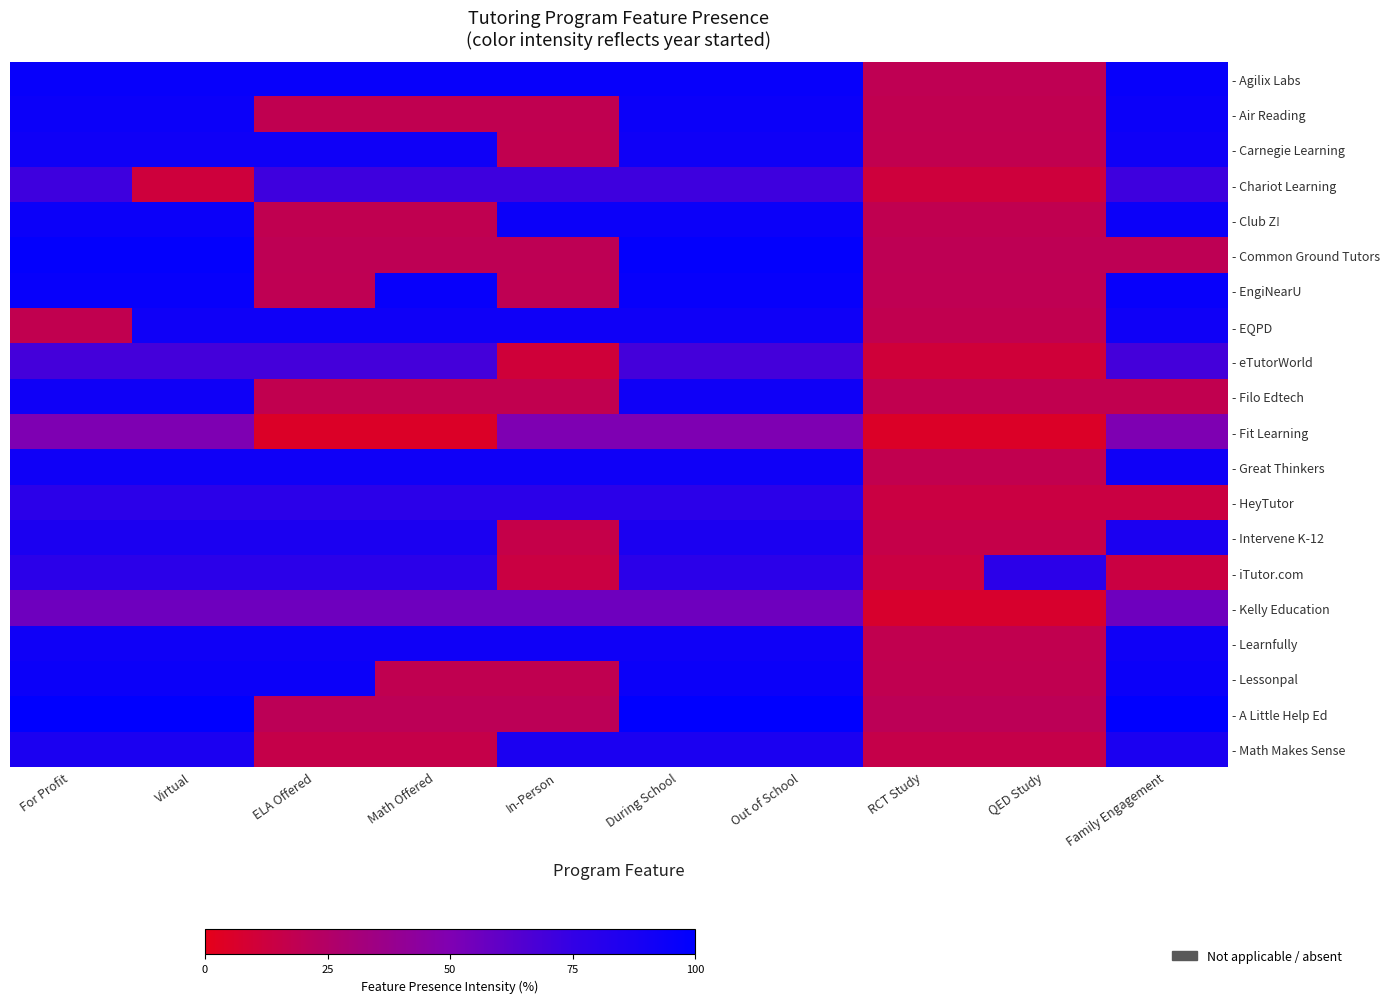

At how many categories does at least one series exceed 0?

10